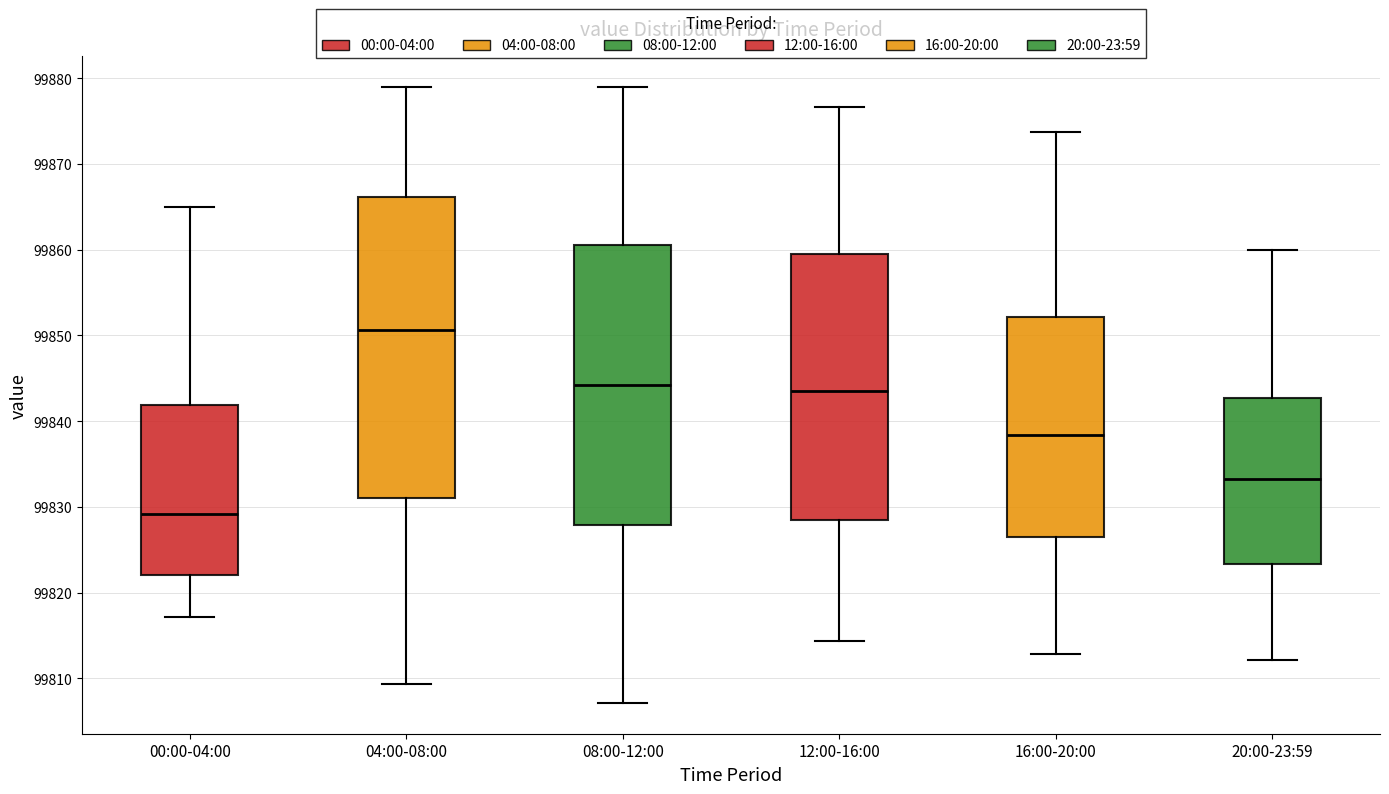

Which box is the tallest, from its lower edge to its upper edge?

04:00-08:00